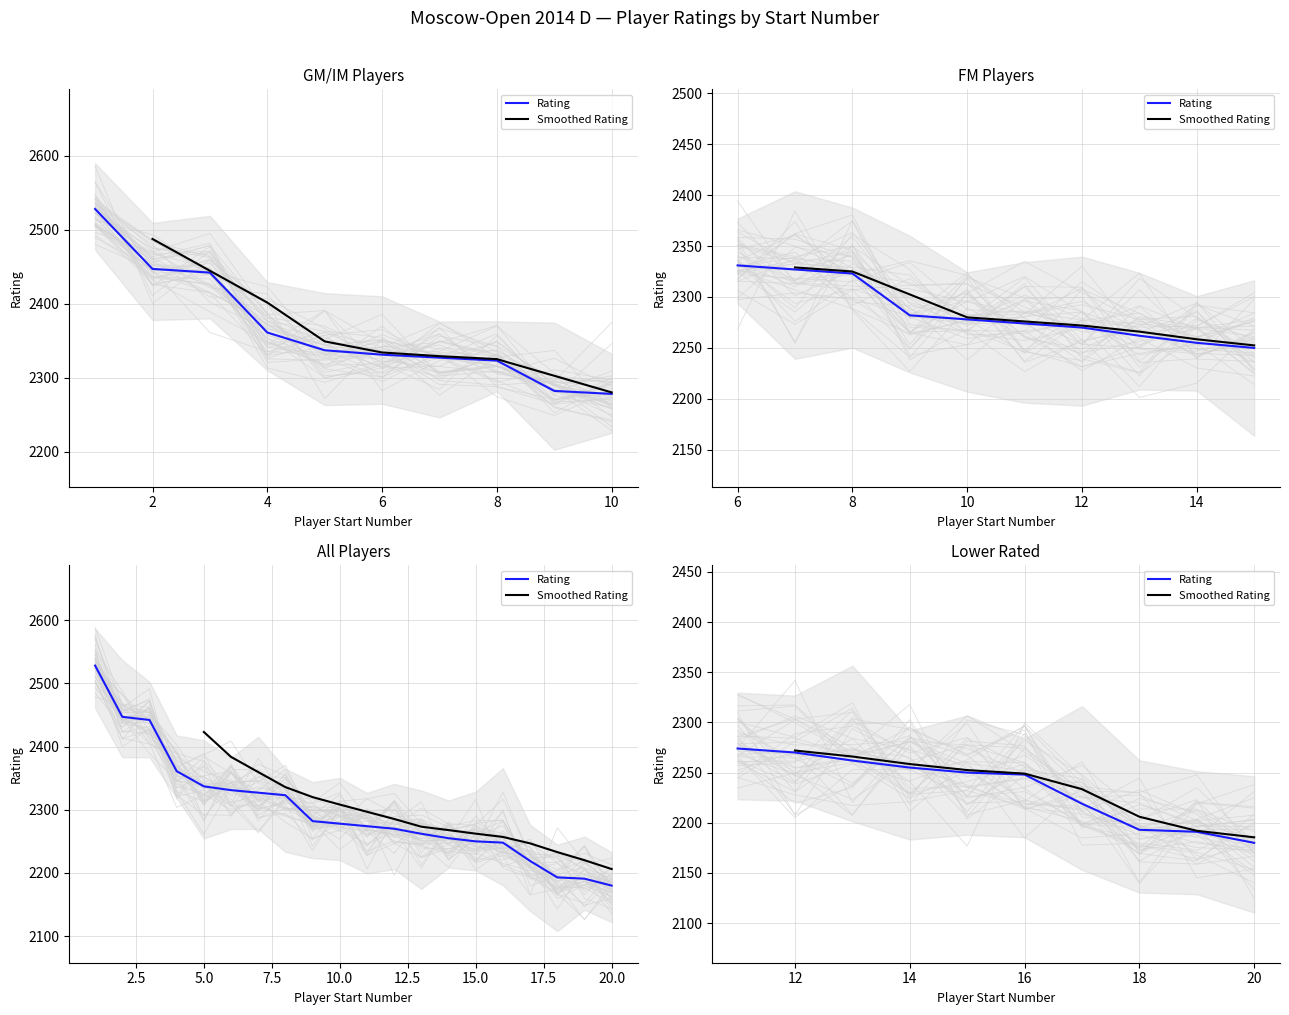

What is the greatest value displayed?

2528